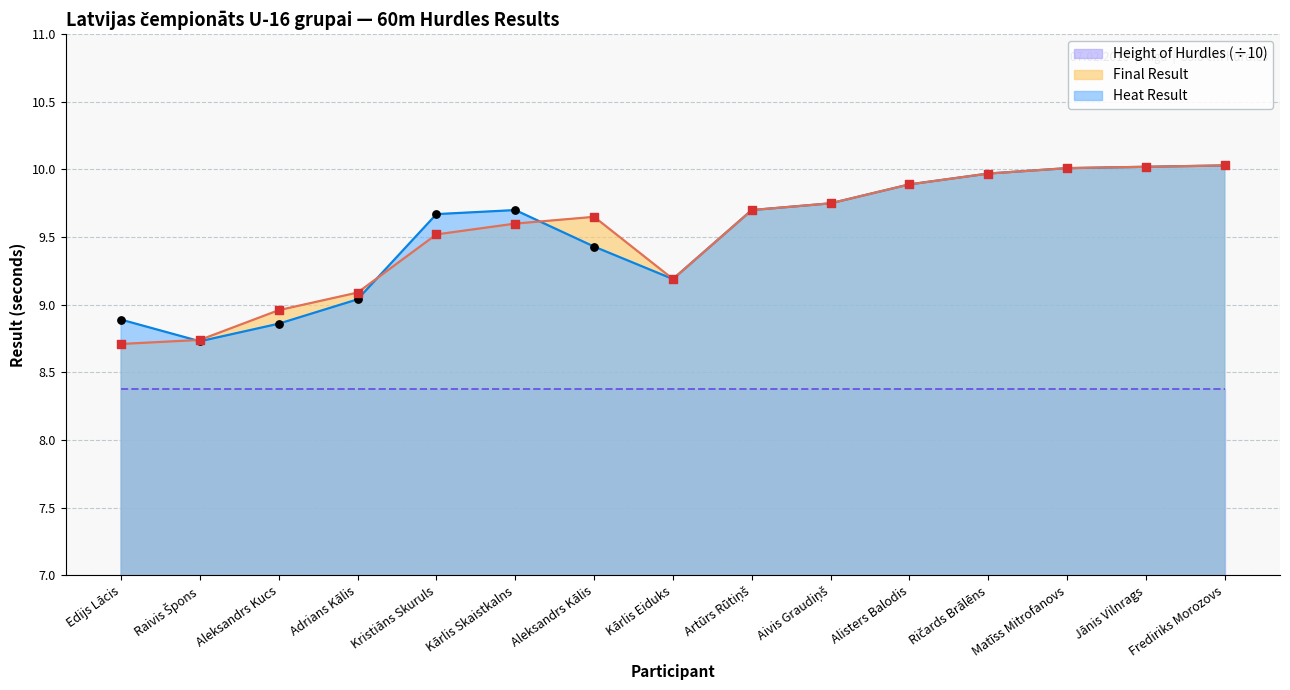

Which series has the largest Y range (max minus min)?

Final Result